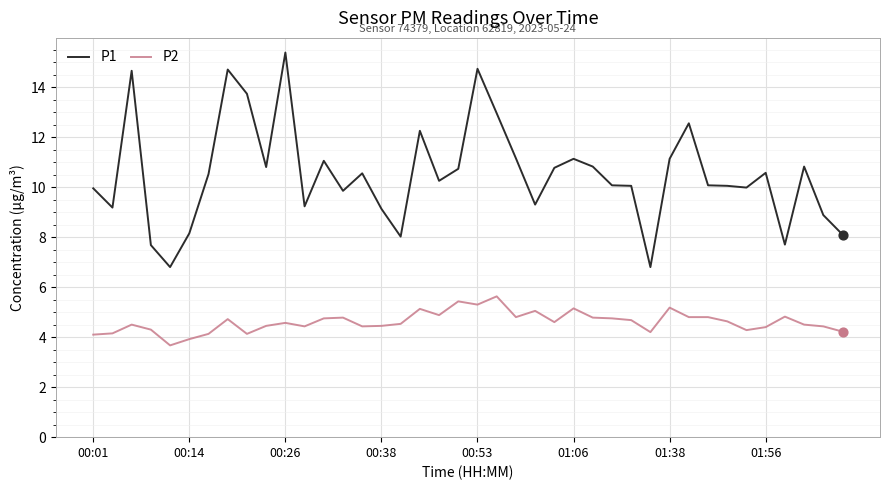

Which series has the largest total across all categories?

P1